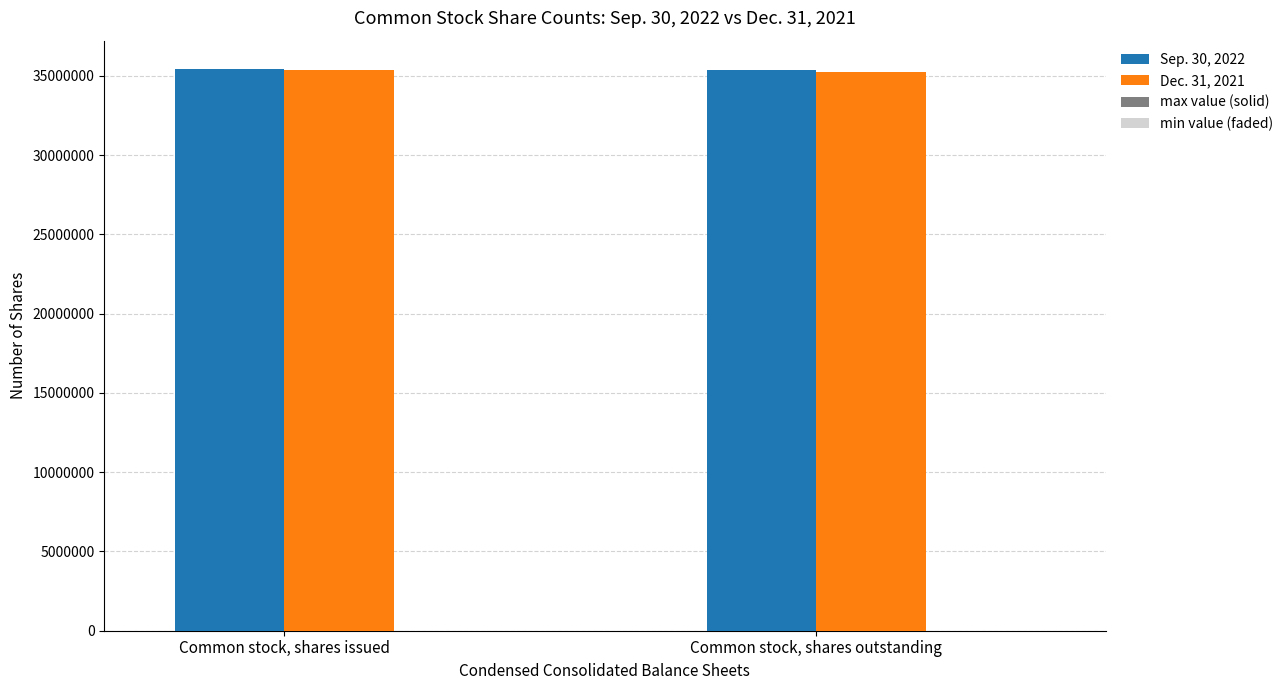

How many bars are there in each group?

2